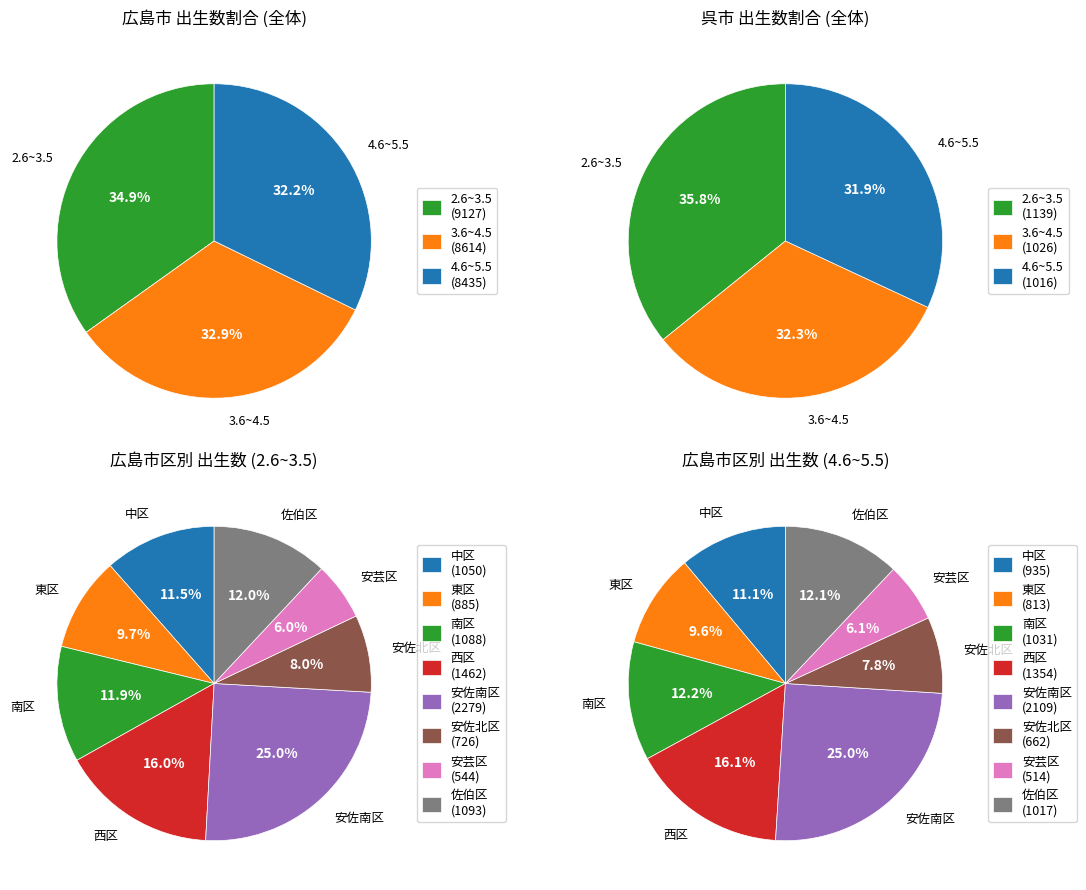

Rank the series by their average value, from lowest to highest.

4.6~5.5, 3.6~4.5, 2.6~3.5